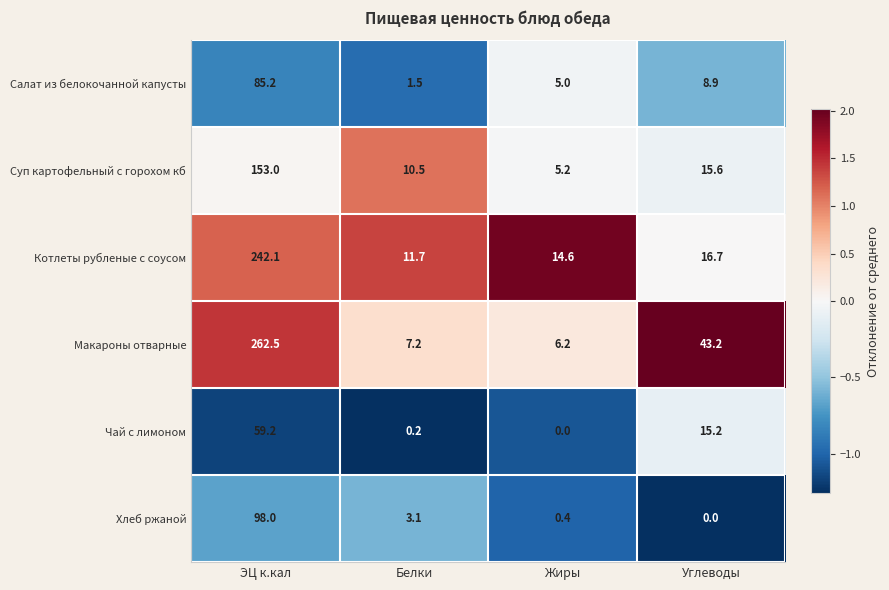

Is it true that Чай с лимоном equals 59.2 at ЭЦ к.кал?

True